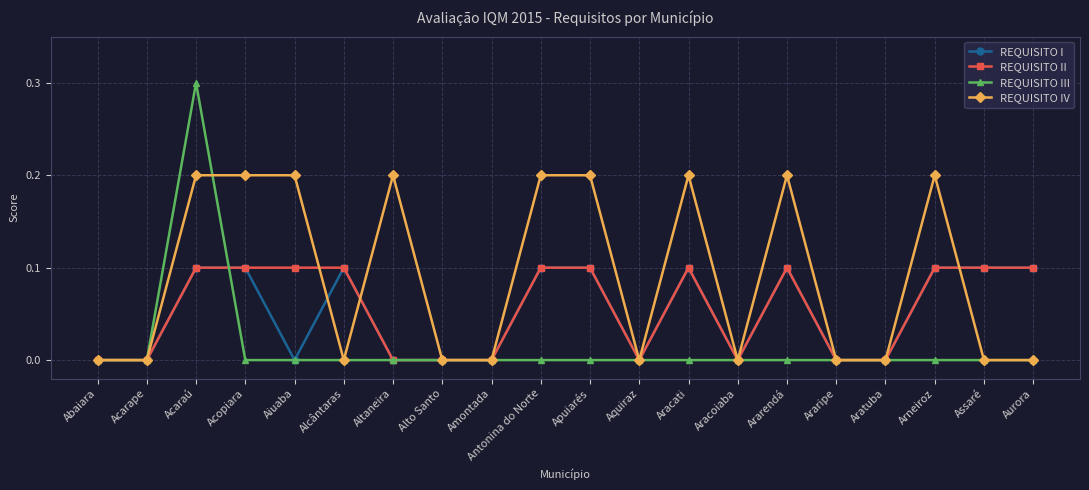

What is the maximum value shown in the chart?

0.3